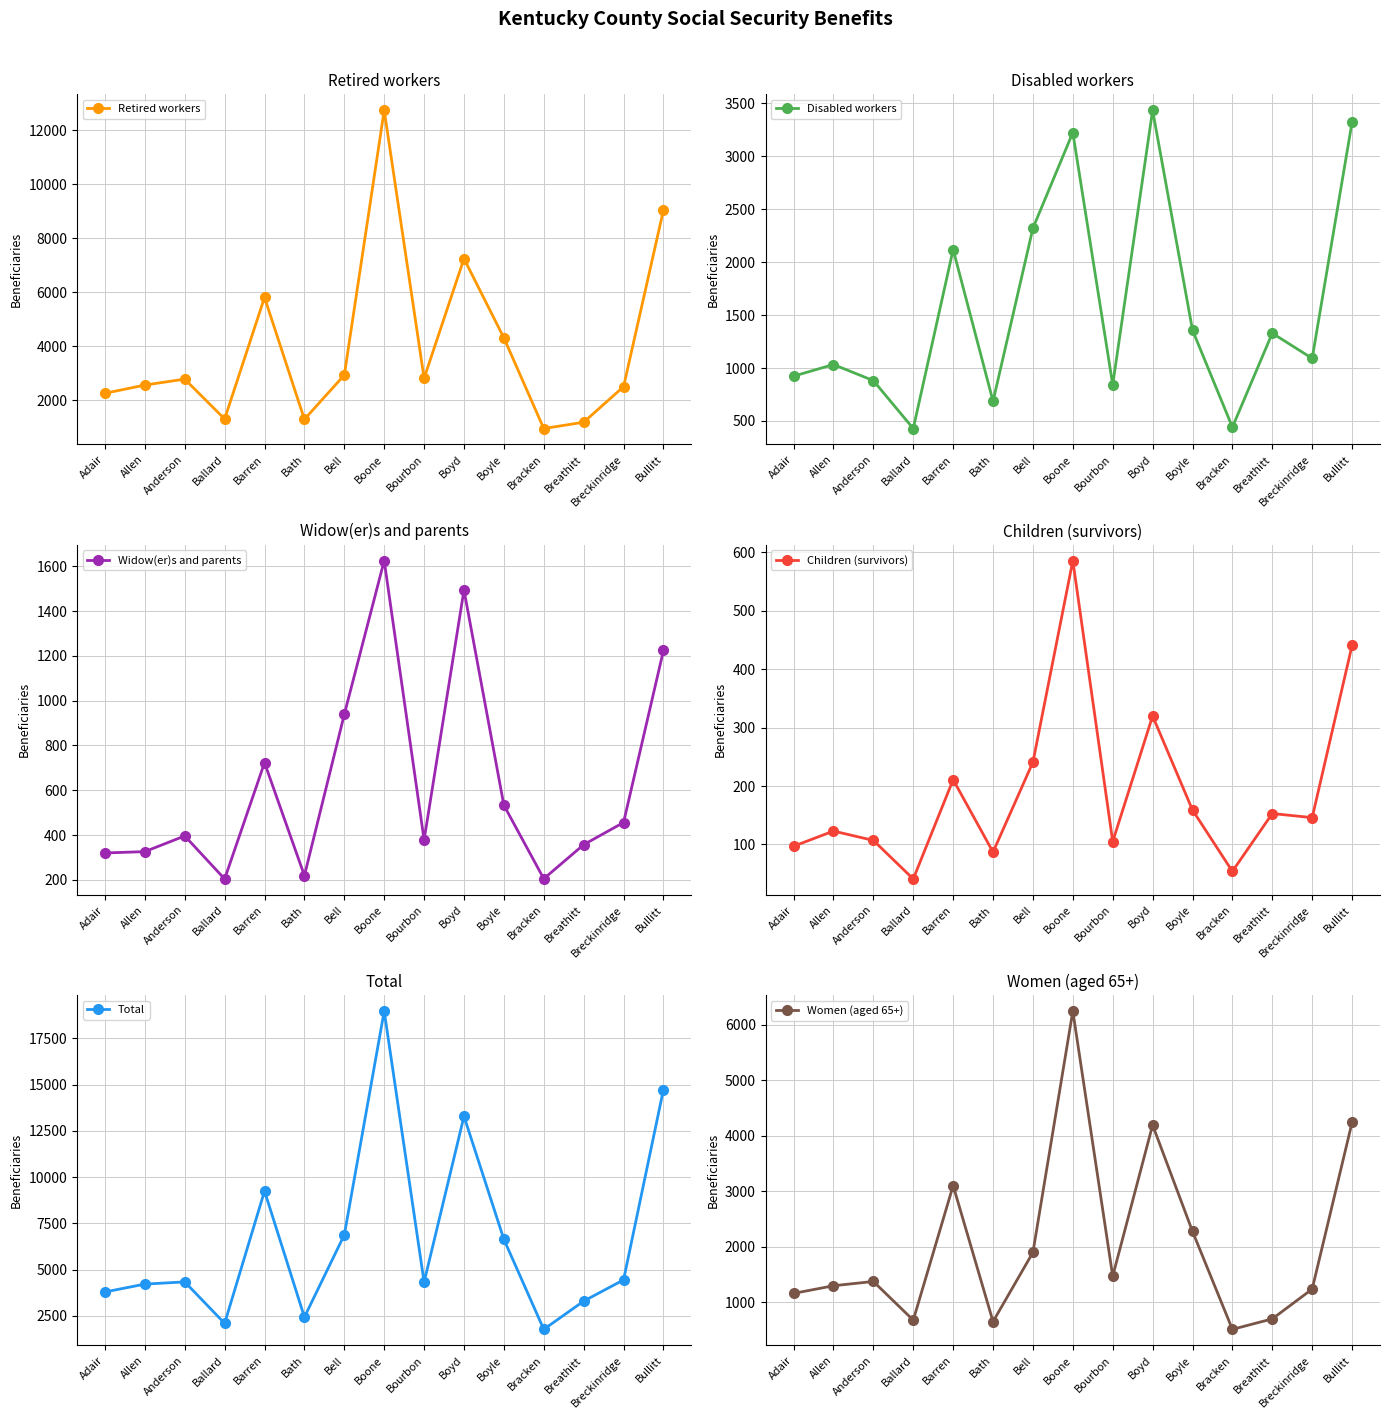

Count the number of data series in this chart.

6